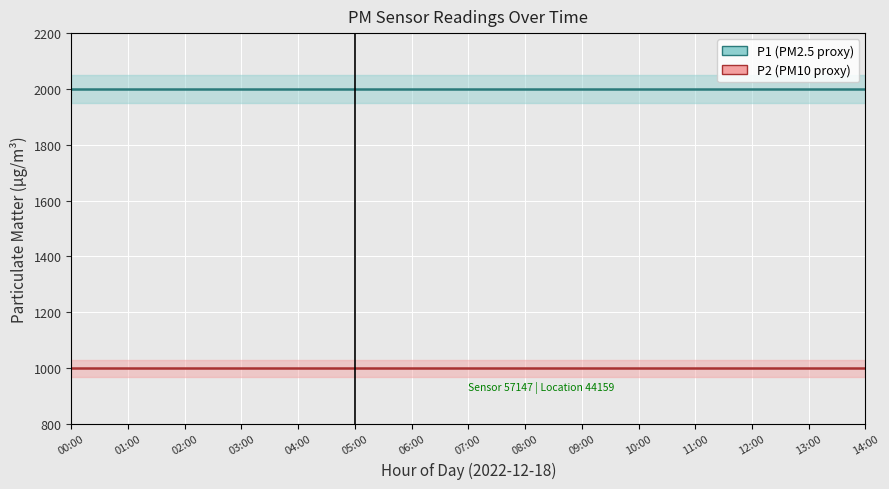

Is the value of P1 at 01:00 greater than the value of P2 at 14:00?

Yes